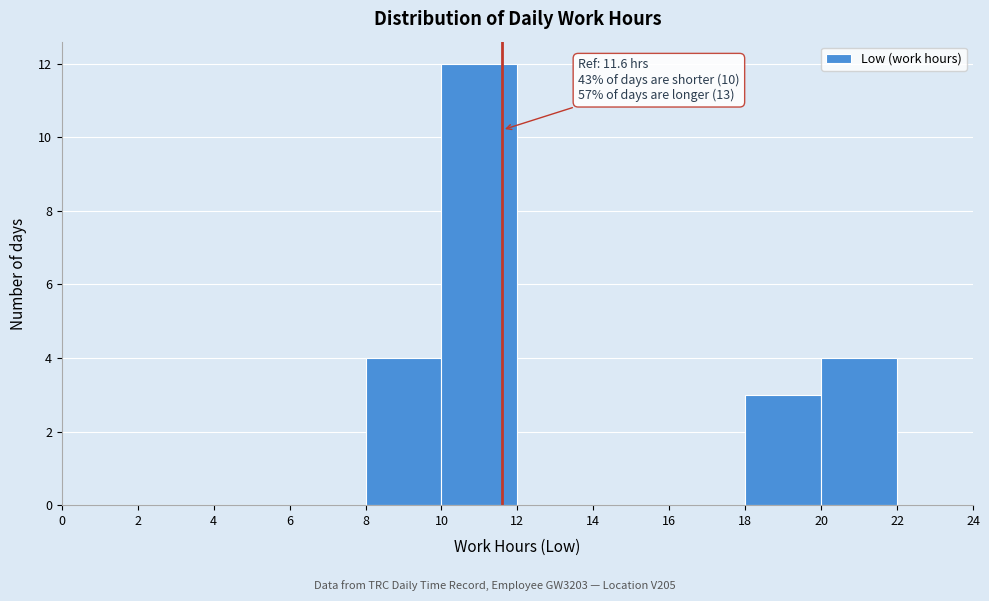

Over which range of the x-axis is the bar tallest?

10 to 12